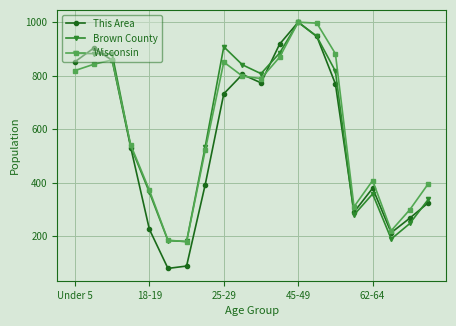

Which series has the widest spread of values?

This Area